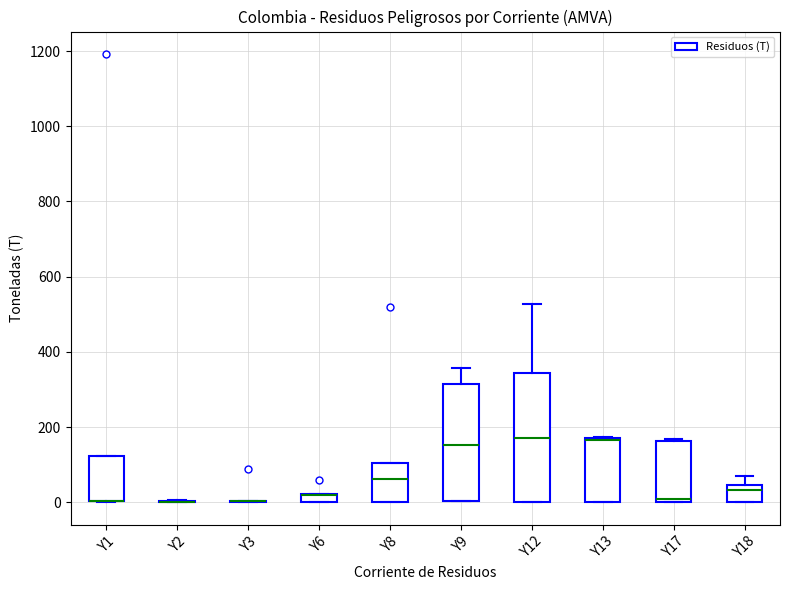

Comparing the boxes themselves (not the whiskers), which one is the tallest?

Y12